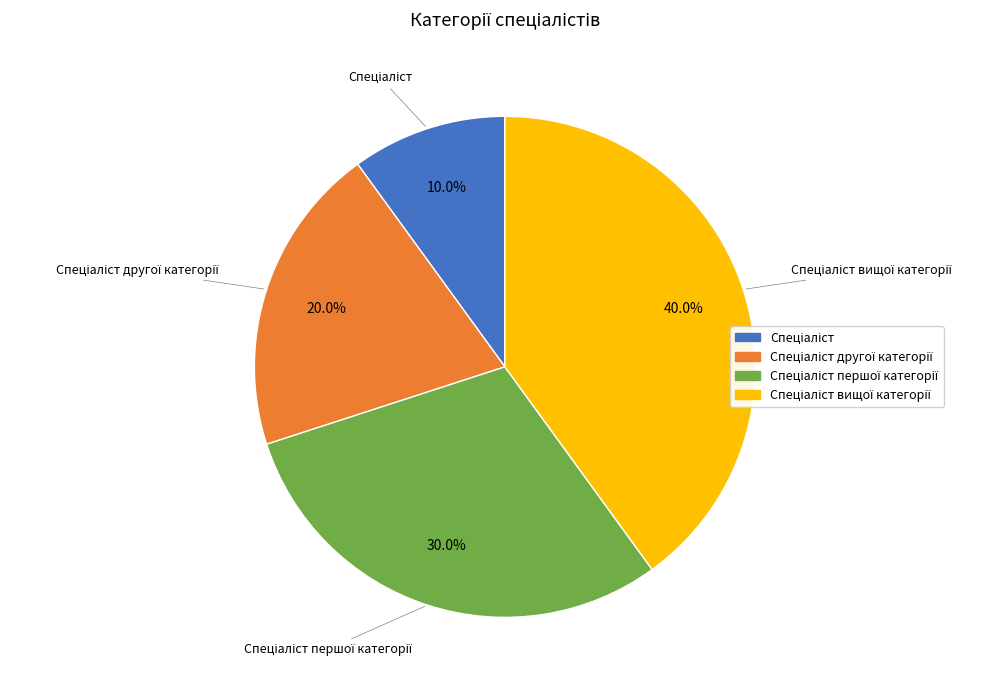

Is there any slice that represents more than half of the pie?

No